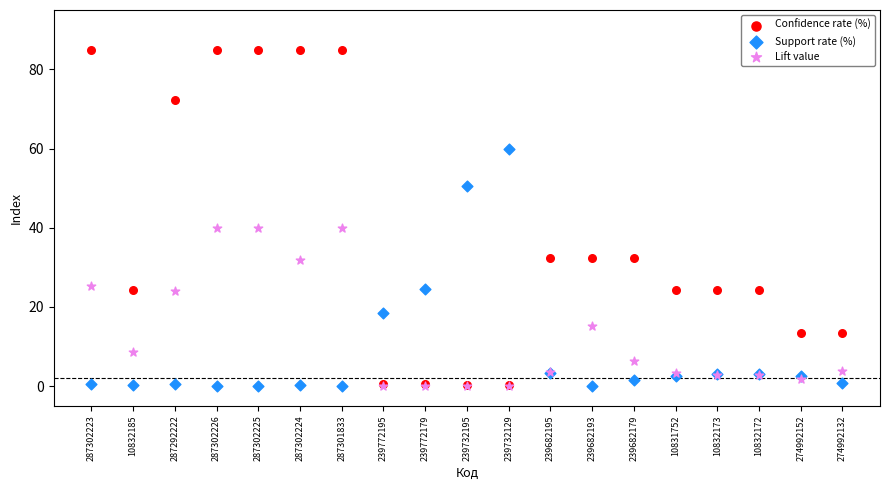

In the Lift value series, what Y value is closest to 20?

23.9